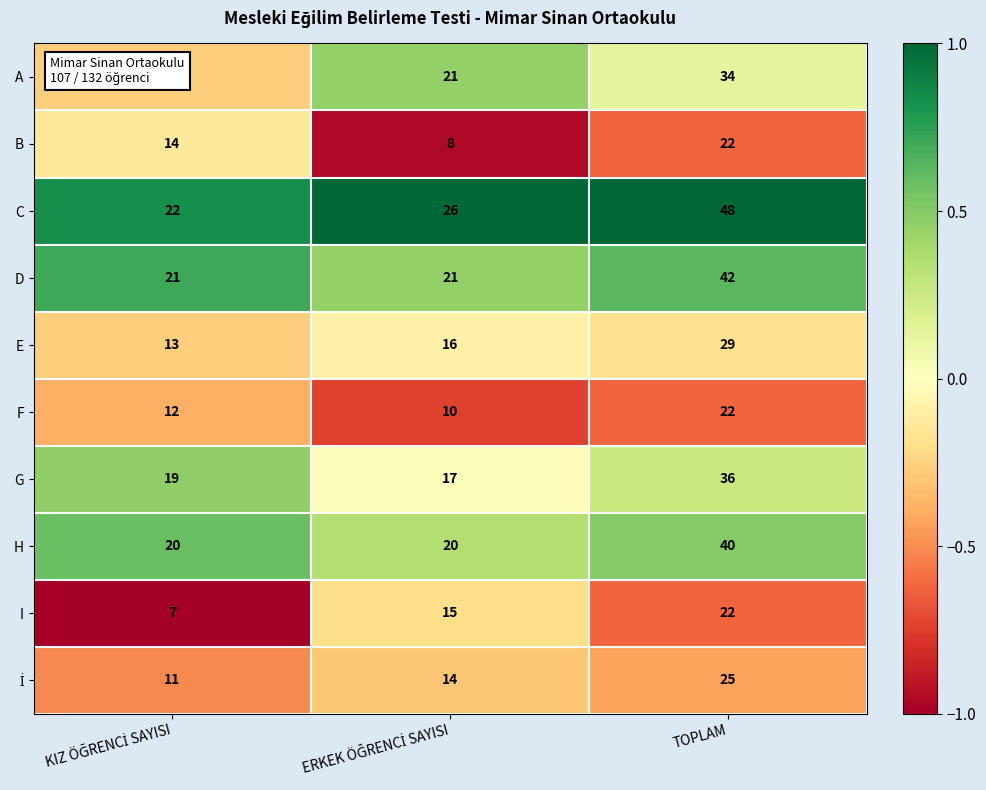

What is the difference between the highest and lowest values at TOPLAM?

26